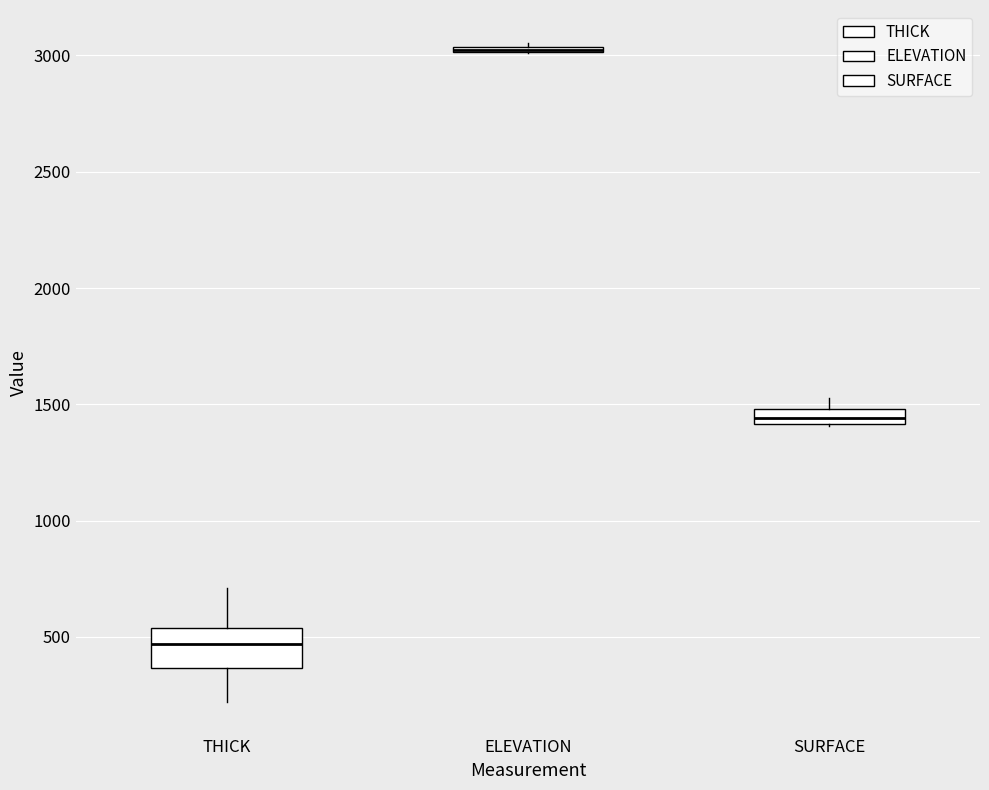

Where is the upper edge of the box for THICK on the y-axis? The values are not printed on the chart, so give them approximately, as read against the axis.

550